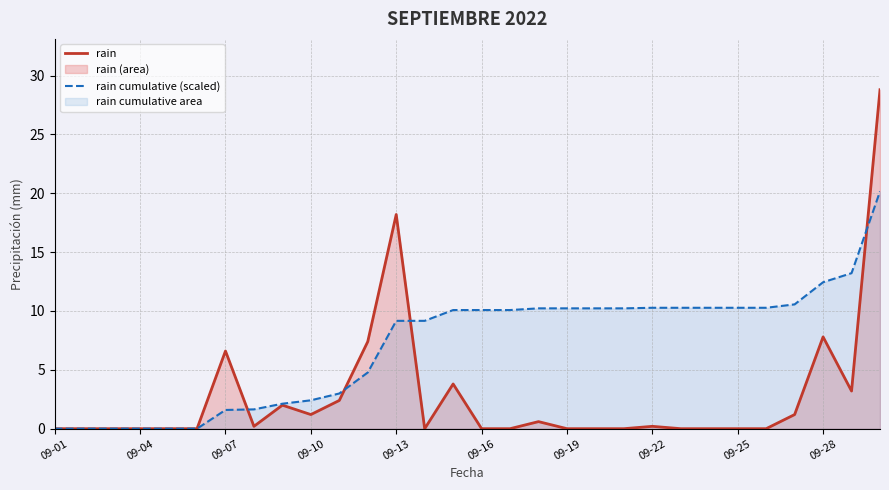

At how many categories does at least one series exceed 3?

20